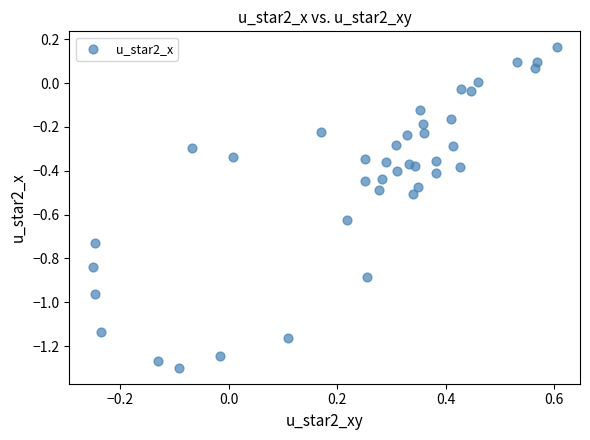

What is the range of Y values (max minus min)?

1.5